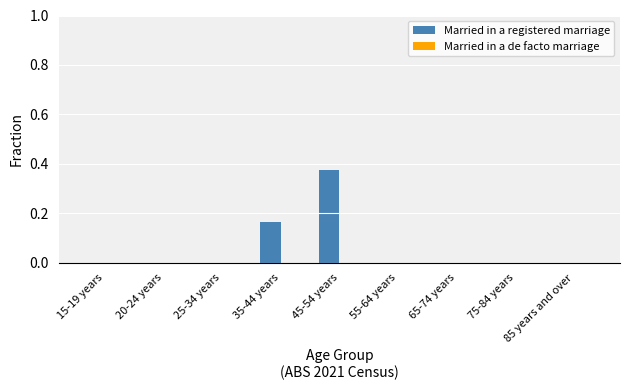

The chart shows a value of 0.0 at 15-19 years. True or false?

True